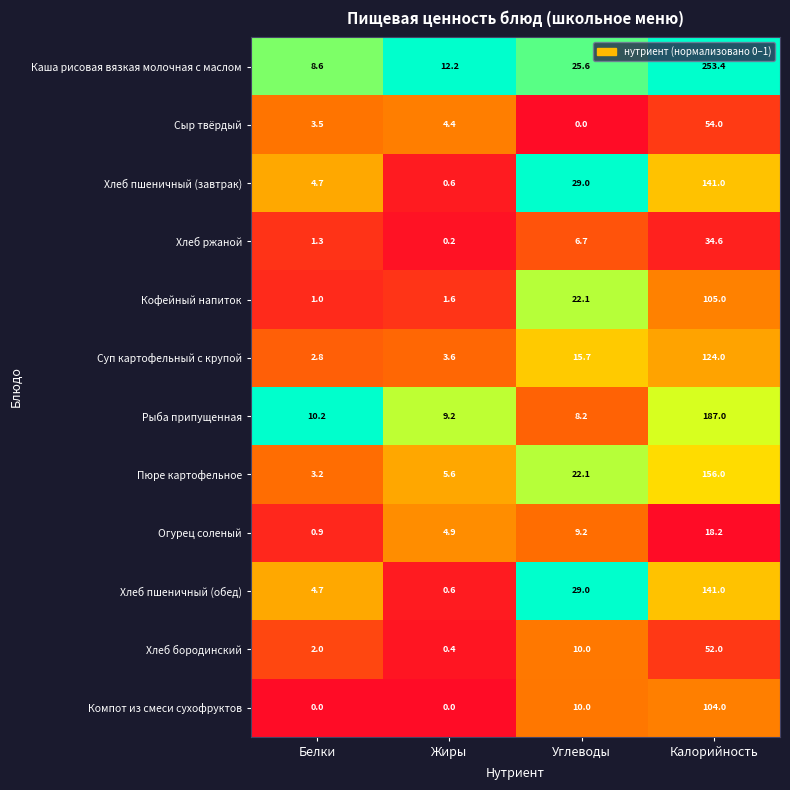

Which series has the widest spread of values?

Каша рисовая вязкая молочная с маслом